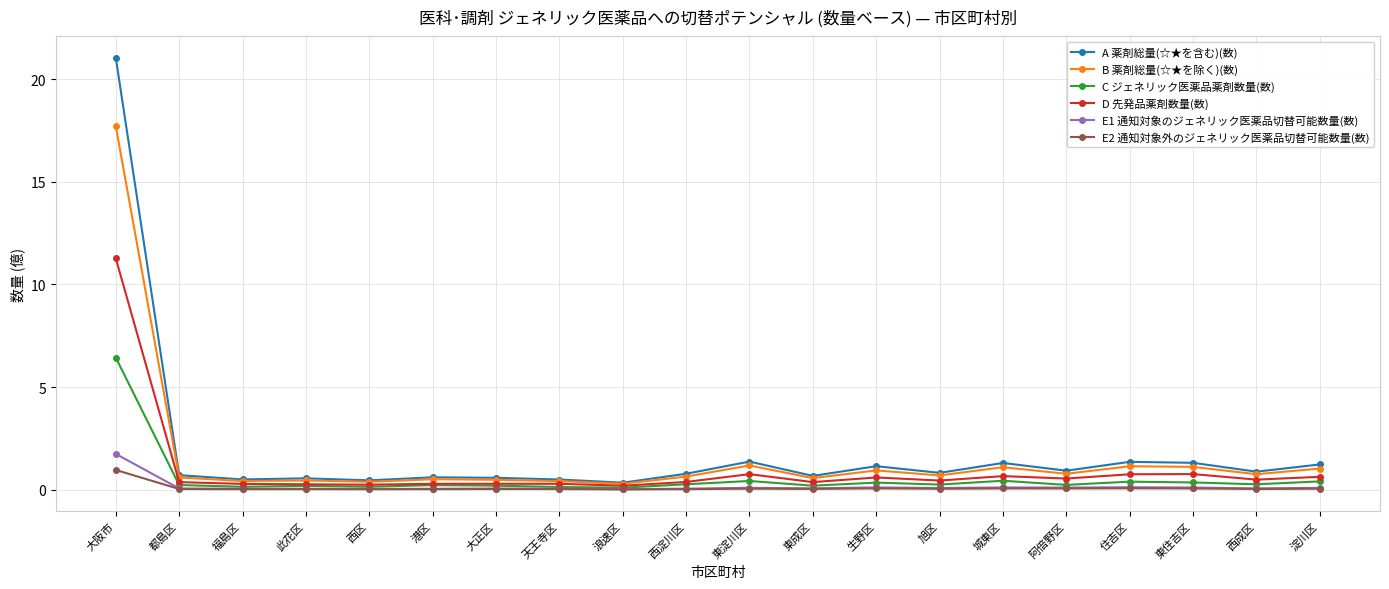

True or false: B 薬剤総量(☆★を除く)(数) and C ジェネリック医薬品薬剤数量(数) cross at least once.

False